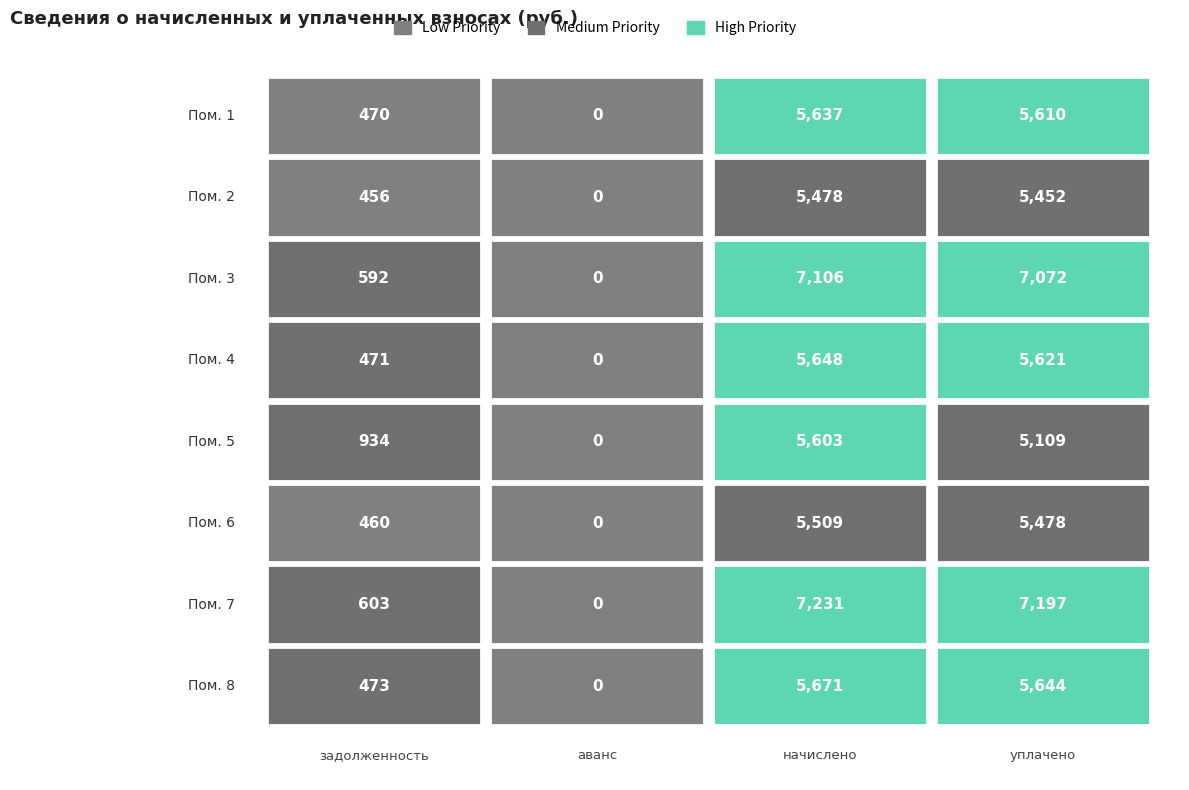

Between 0 and 2, which is larger?

2